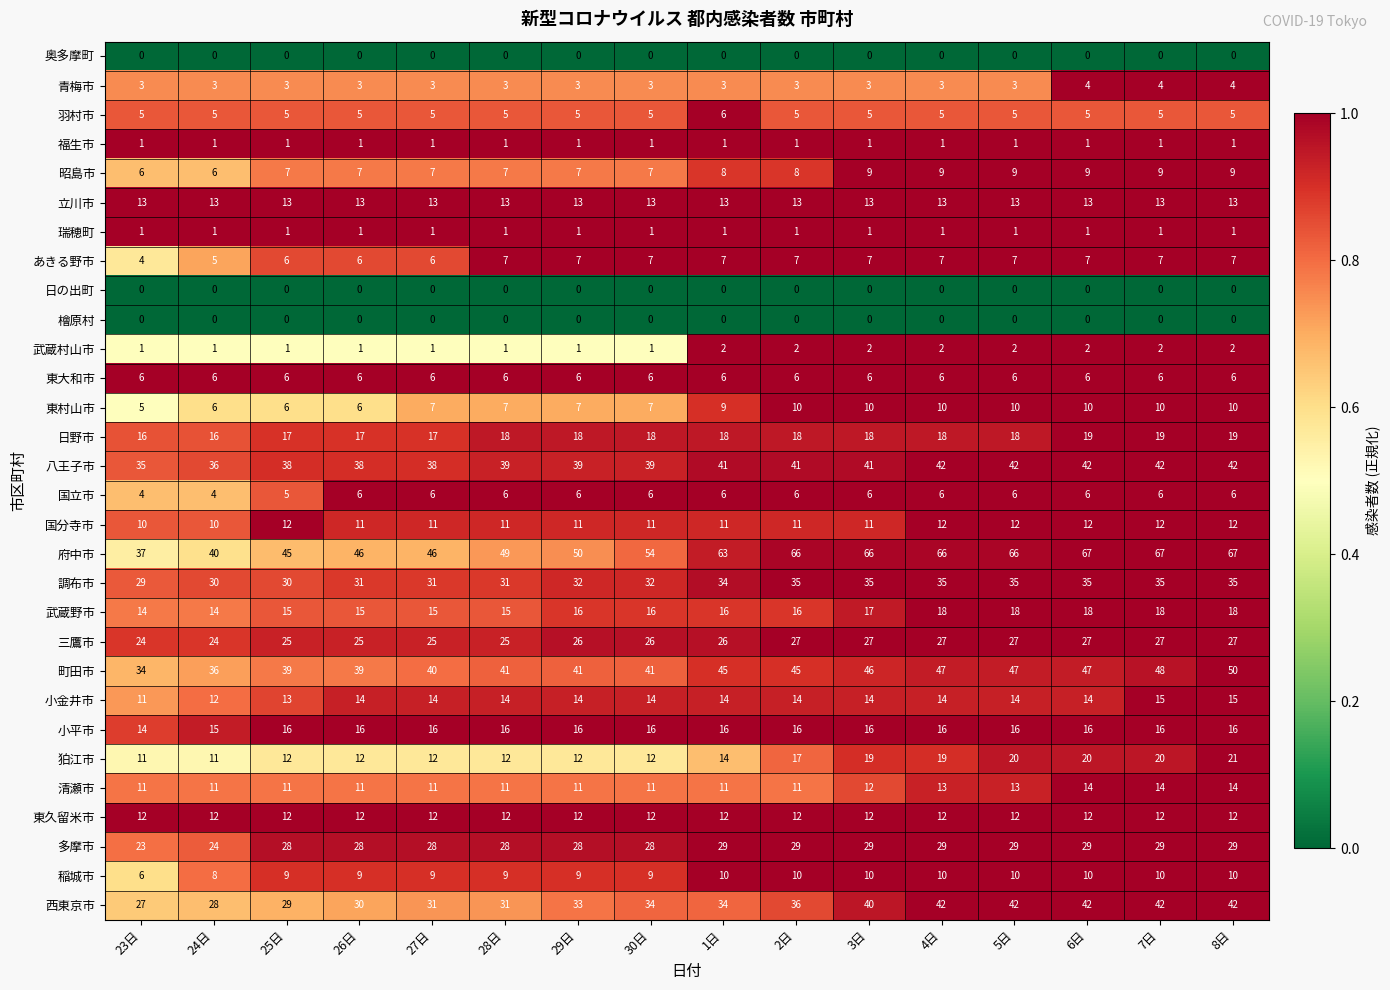

Which series changed the most between 23日 and 5日?

府中市